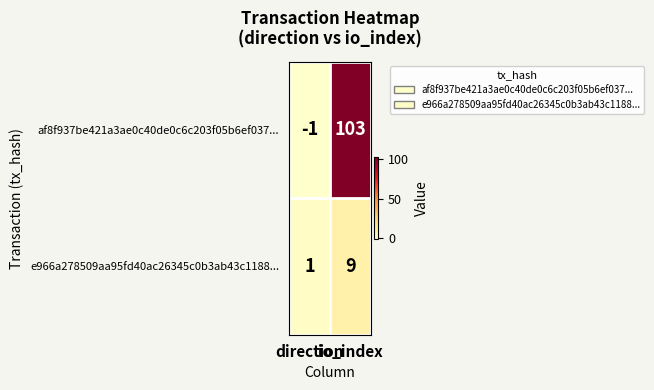

Which series has the largest total across all categories?

af8f937be421a3ae0c40de0c6c203f05b6ef037...